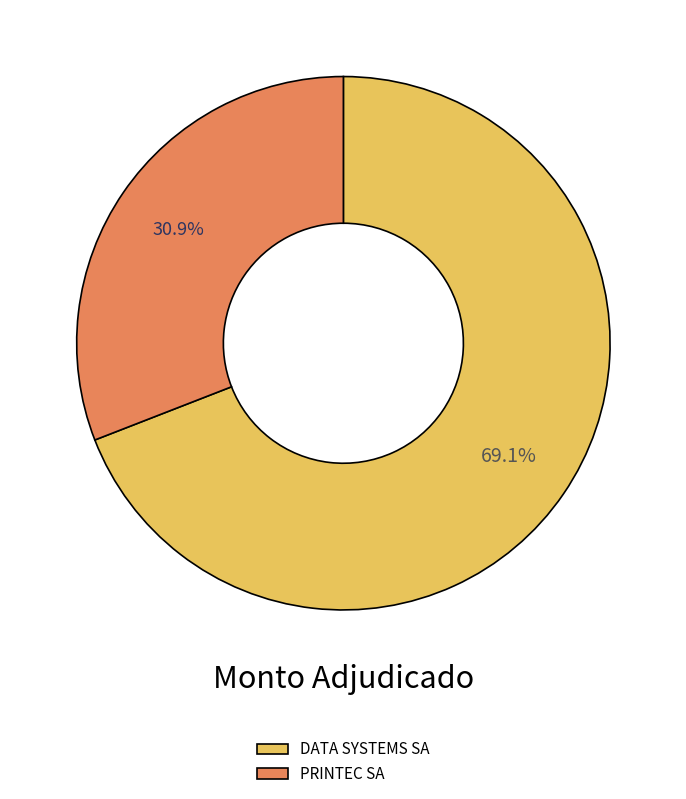

Which has a higher value, PRINTEC SA or DATA SYSTEMS SA?

DATA SYSTEMS SA